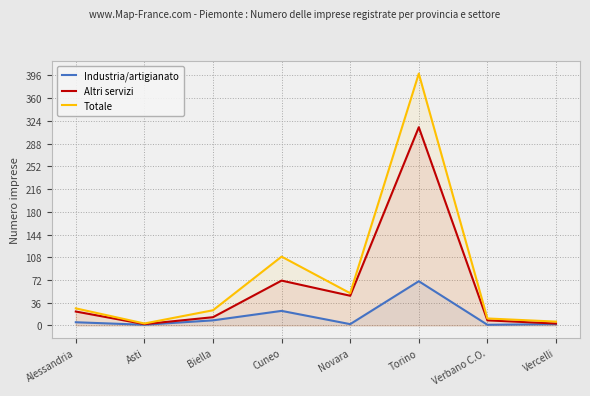

What is the value of the Industria/artigianato point at the 7th from the left?

1